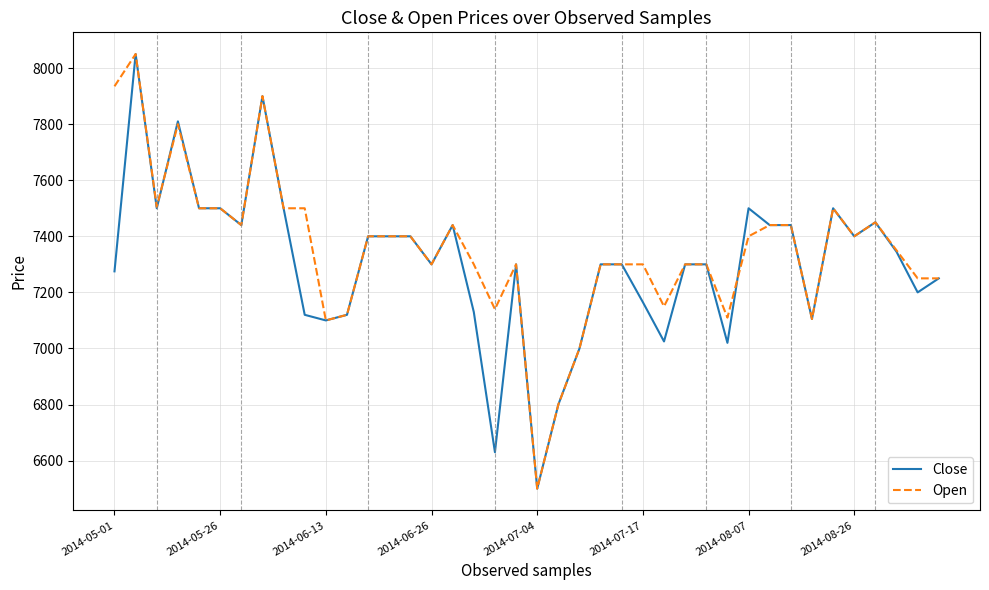

How many values in the Open series are below 7400?

20